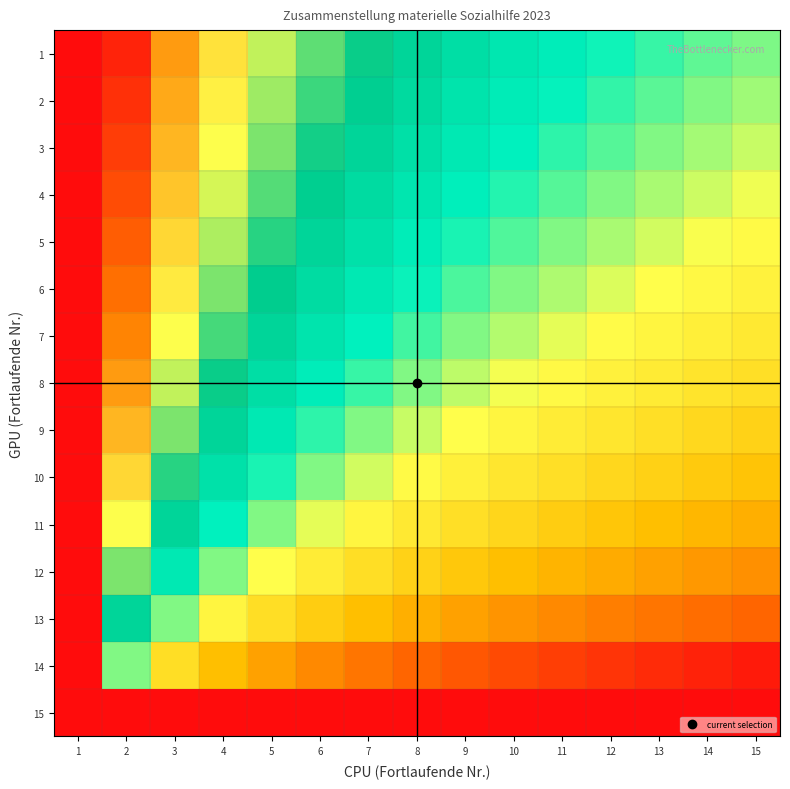

What is the maximum value shown in the chart?

19.9